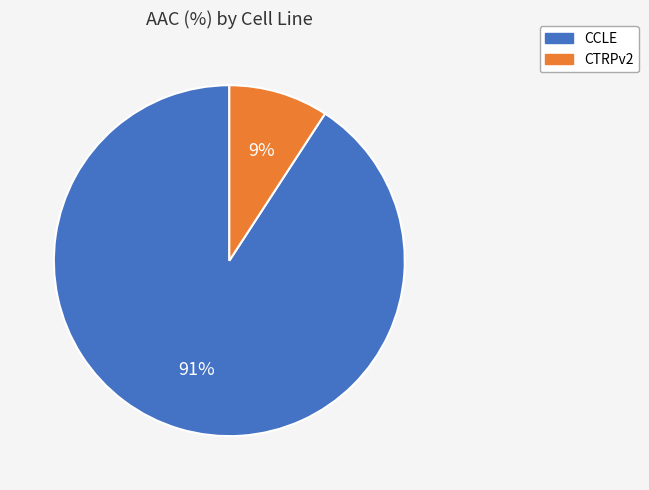

Rank the categories by value from highest to lowest.

CCLE, CTRPv2